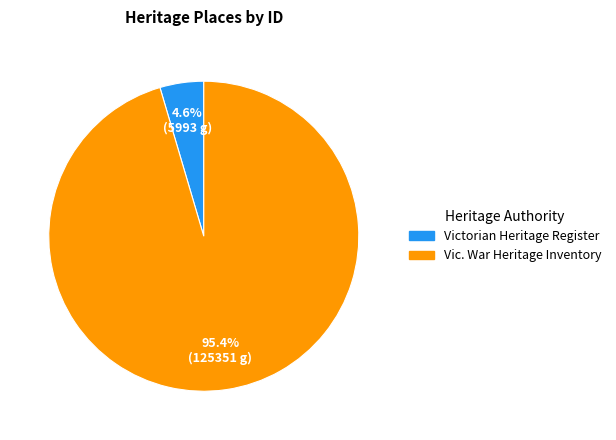

Does any single category account for the majority?

Yes